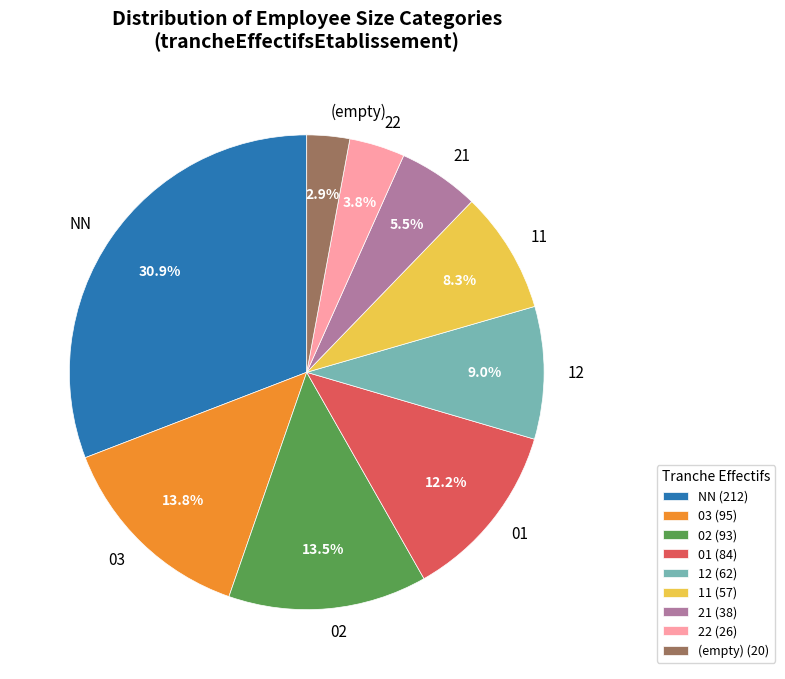

Between 03 and 12, which is larger?

03